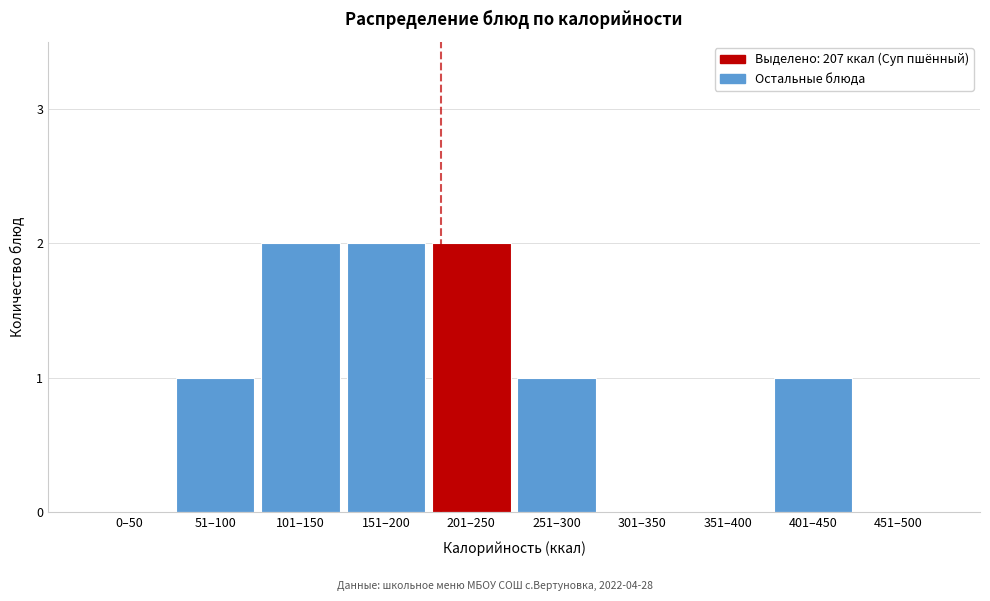

Reading left to right, what are all the values shown in this chart?

0–50=0	51–100=1	101–150=2	151–200=2	201–250=2	251–300=1	301–350=0	351–400=0	401–450=1	451–500=0